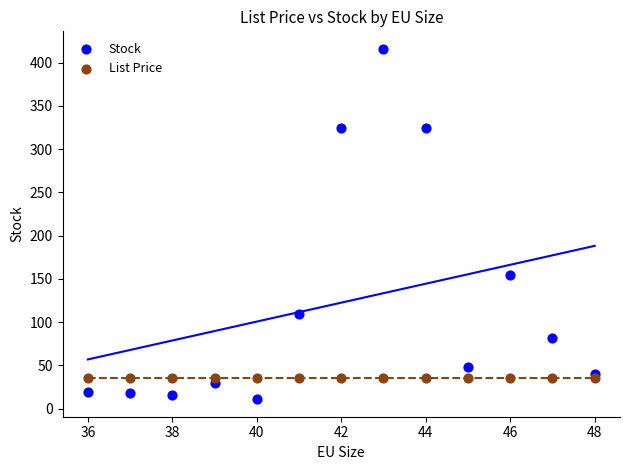

Across all series, what Y value is closest to 213?

155.0